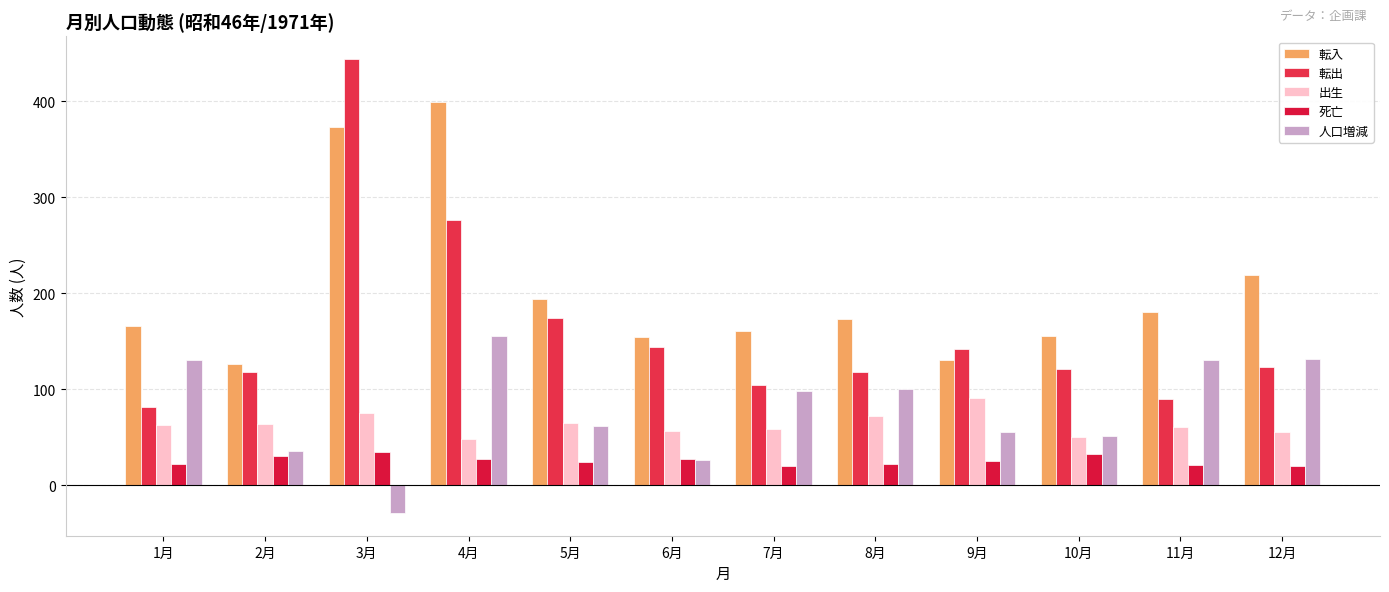

What is the maximum value shown in the chart?

444